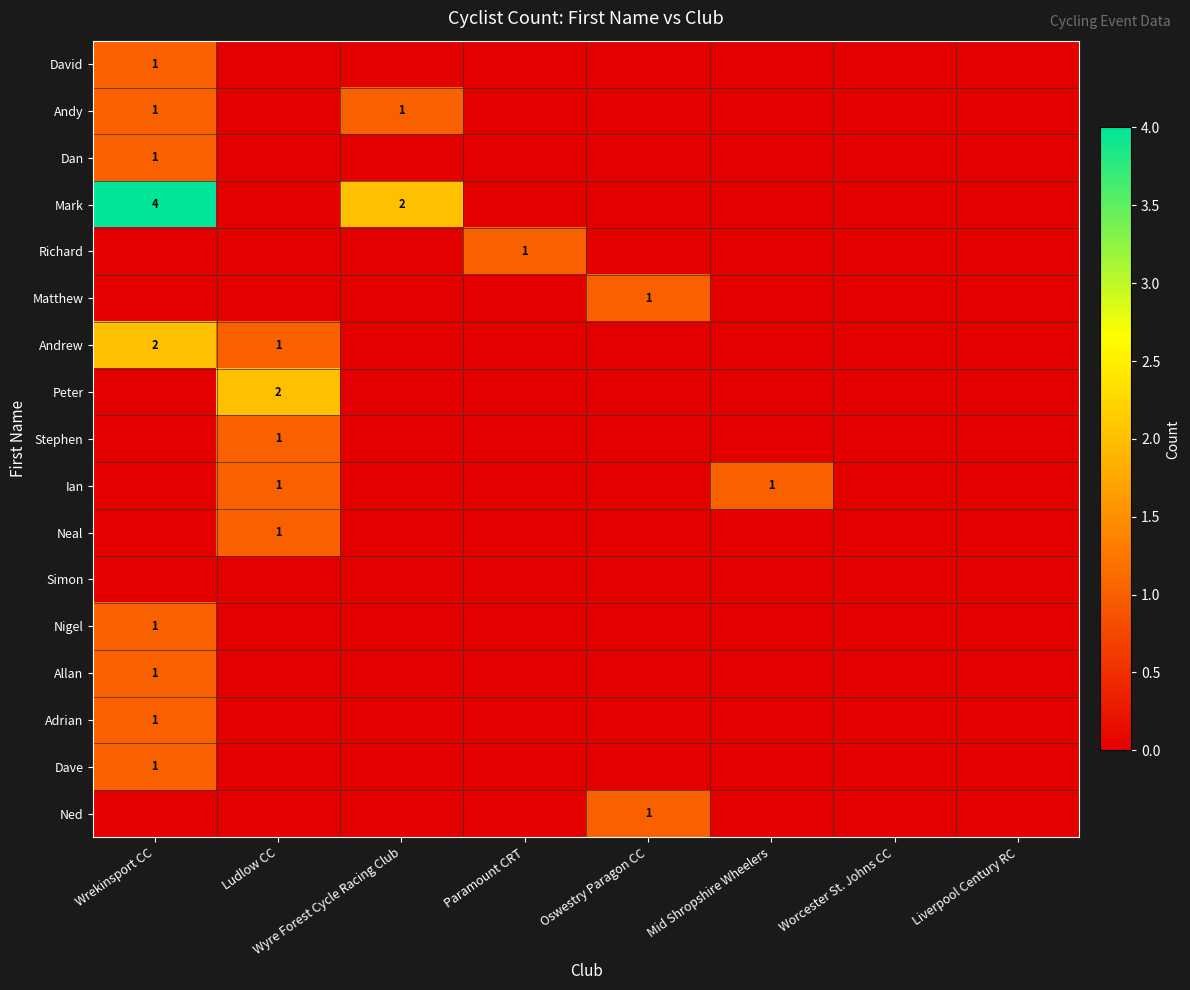

The Andrew series shows 2 at Wrekinsport CC. True or false?

True